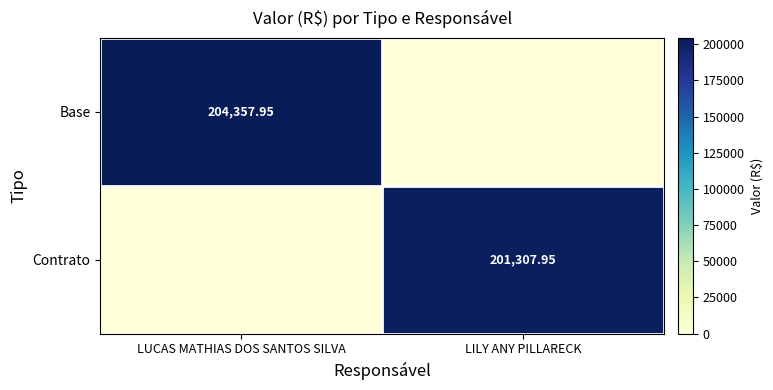

What is the sum of all Contrato values?

201308.0